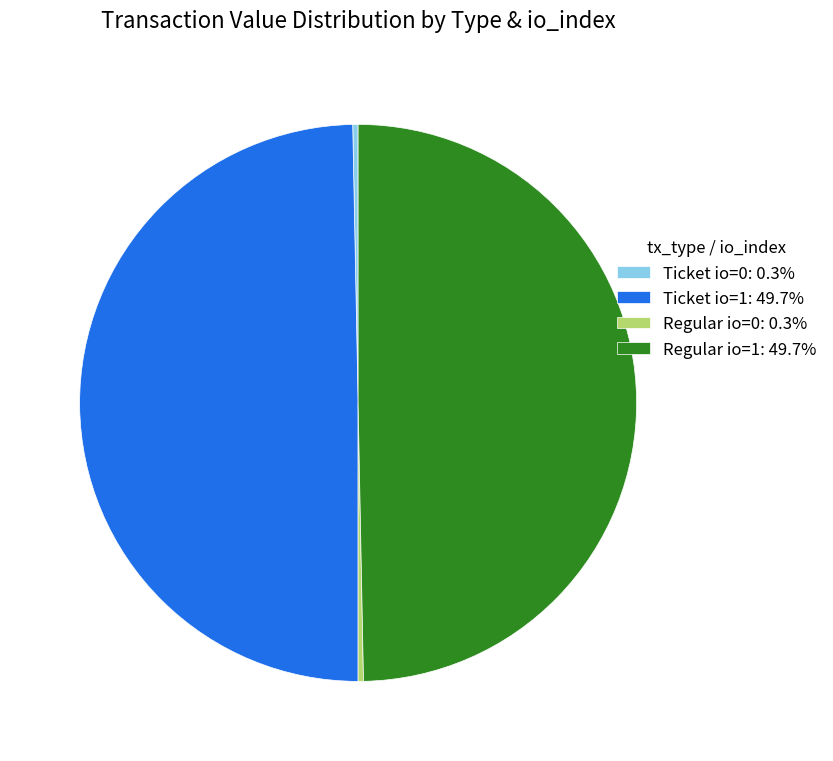

Does any single category account for the majority?

No